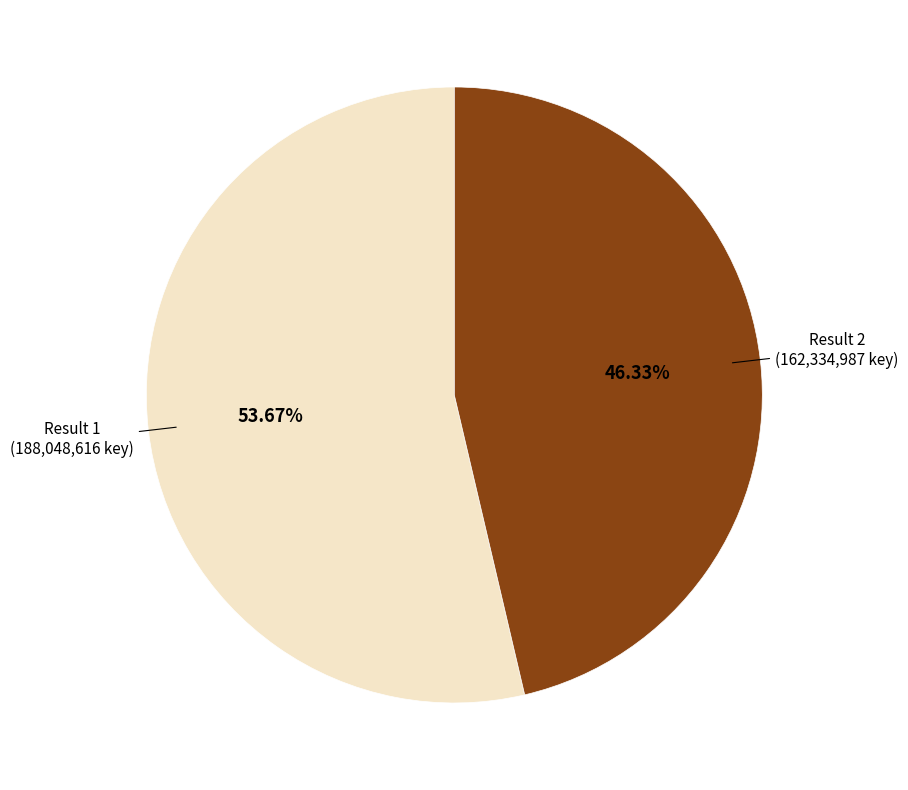

How many slices are in this pie chart?

2